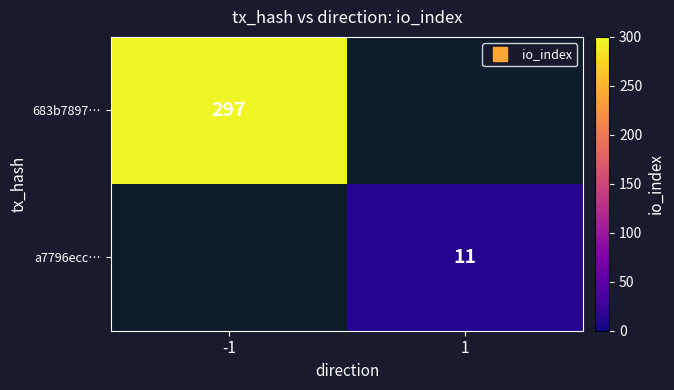

True or false: 683b7897… has a value of 297.0 at -1.

True